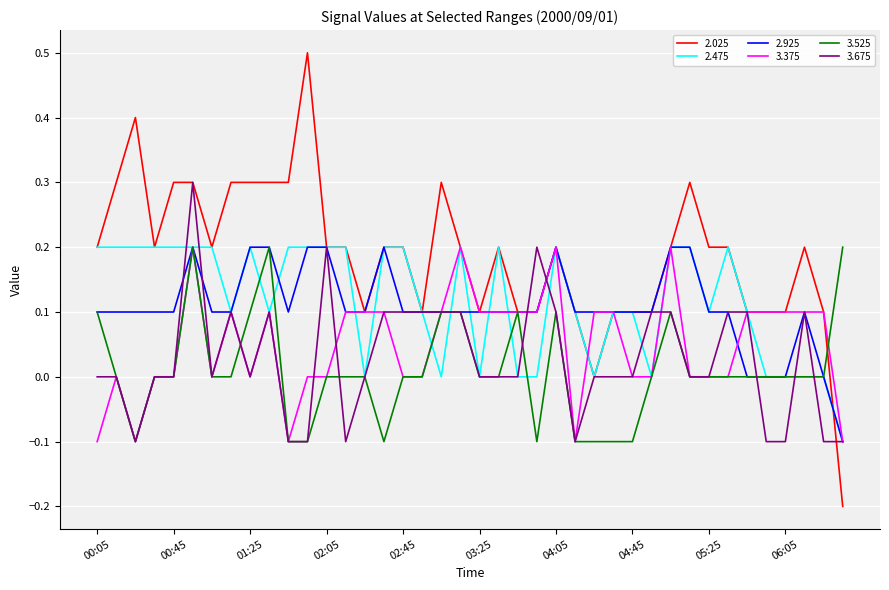

Which series has the widest spread of values?

2.025